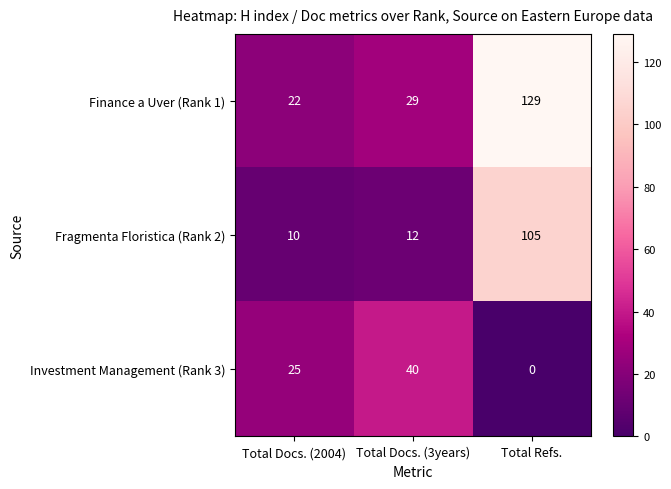

Which series has the largest total across all categories?

Finance a Uver (Rank 1)